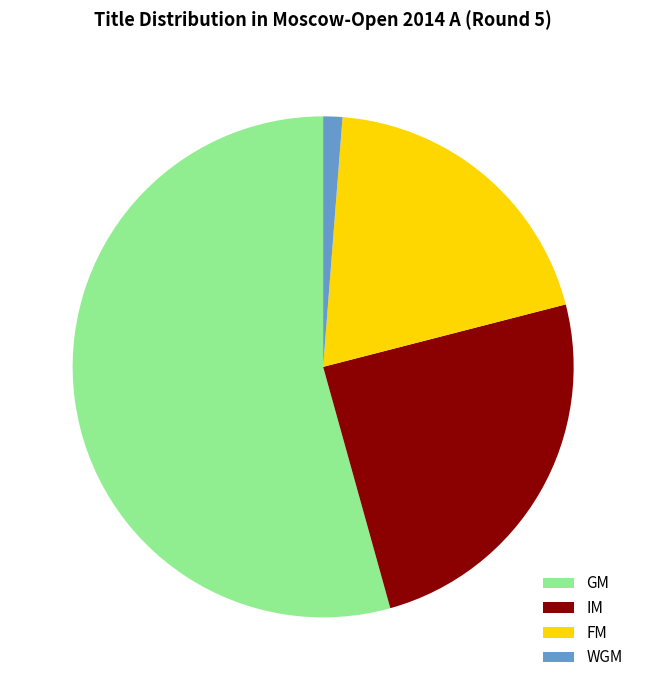

Rank the categories by value from lowest to highest.

WGM, FM, IM, GM